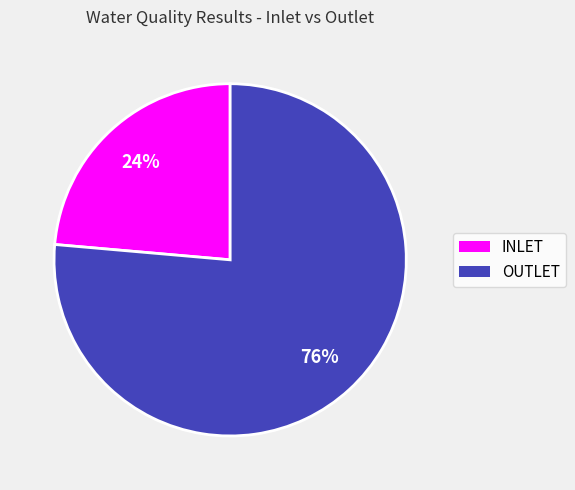

How many slices are in this pie chart?

2